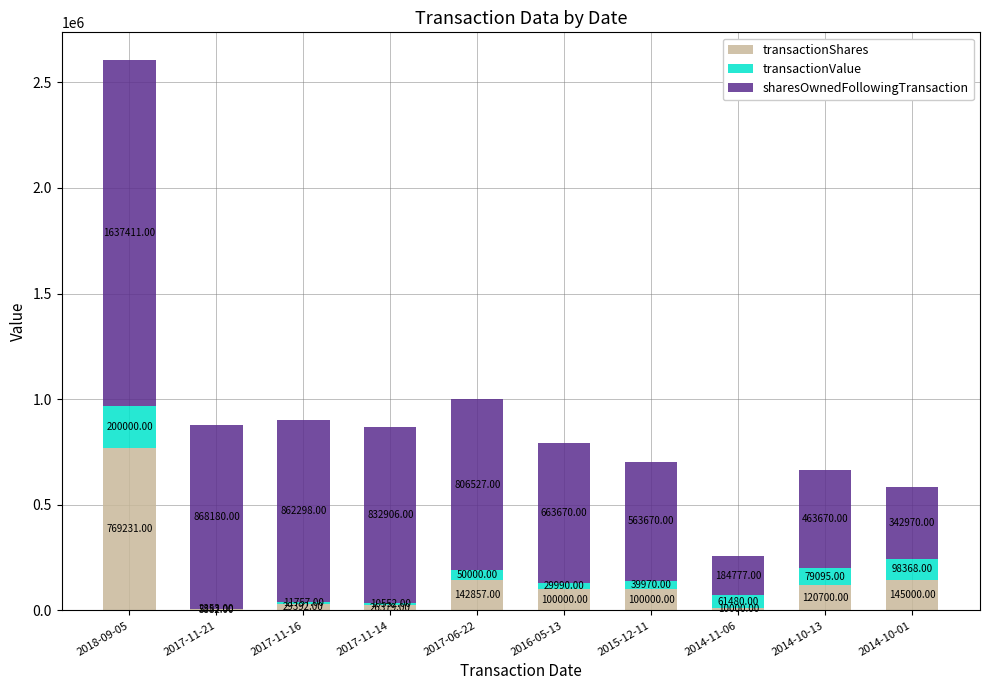

What is the total value across all series at 2014-11-06?

256257